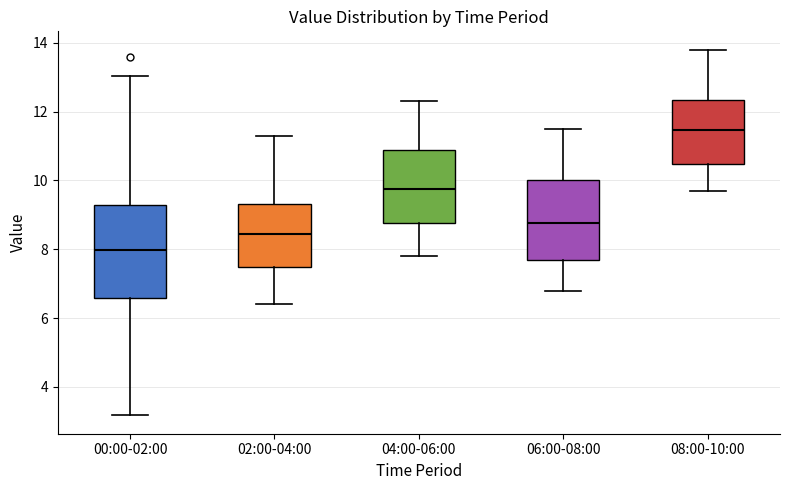

Comparing the boxes themselves (not the whiskers), which one is the tallest?

00:00-02:00